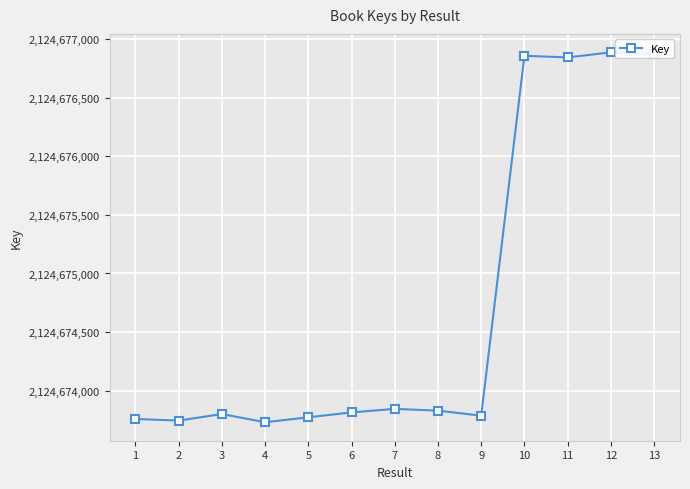

What is the value of the 3rd point from the left?

2124673800